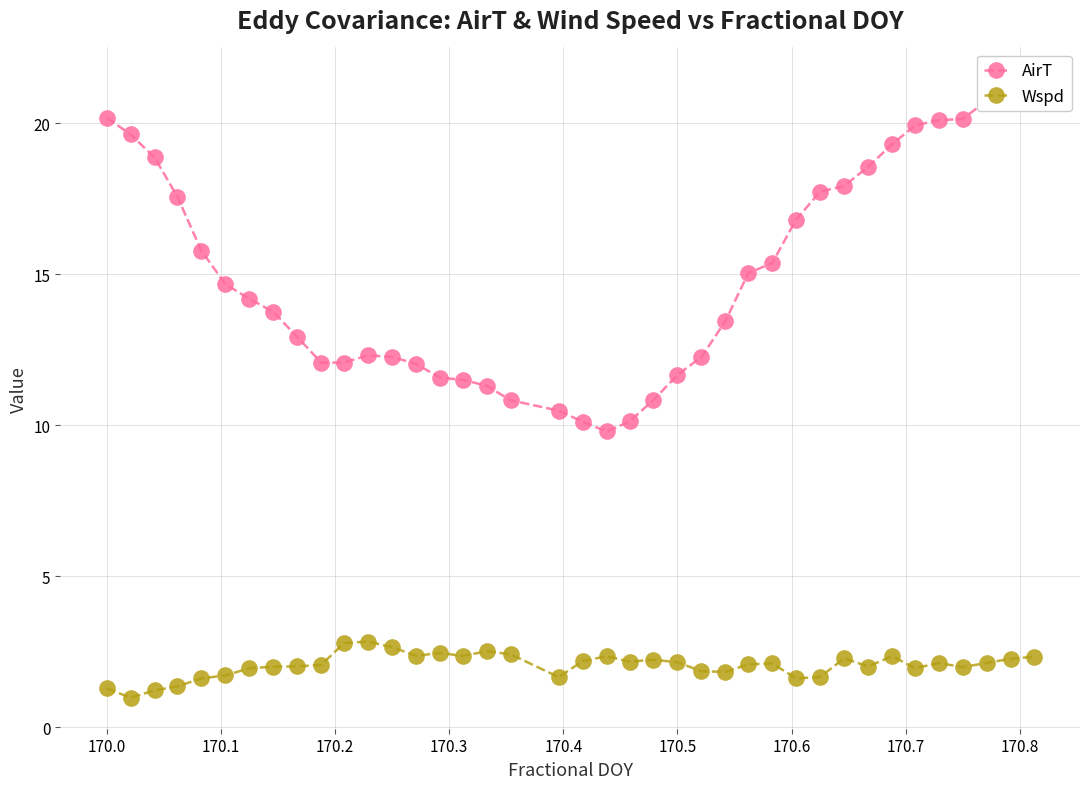

True or false: AirT and Wspd intersect in this chart.

False